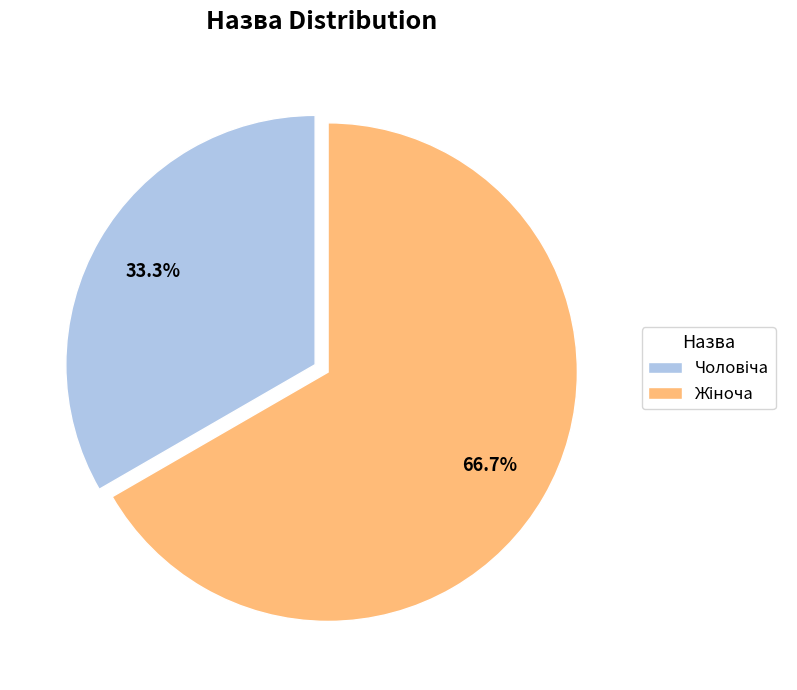

Is there any slice that represents more than half of the pie?

Yes